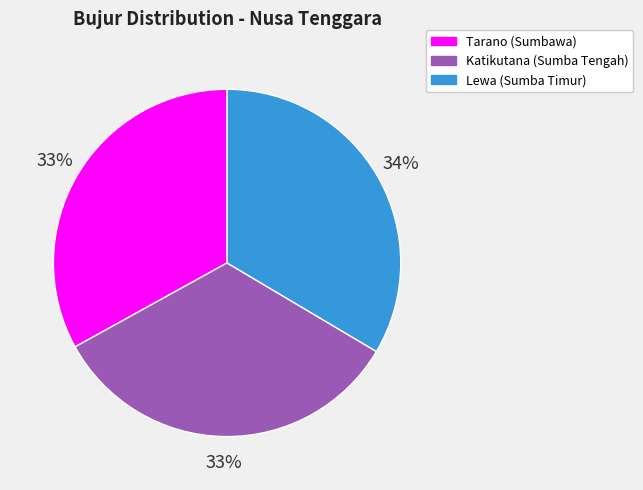

Does Tarano (Sumbawa) account for over 50% of the chart?

No